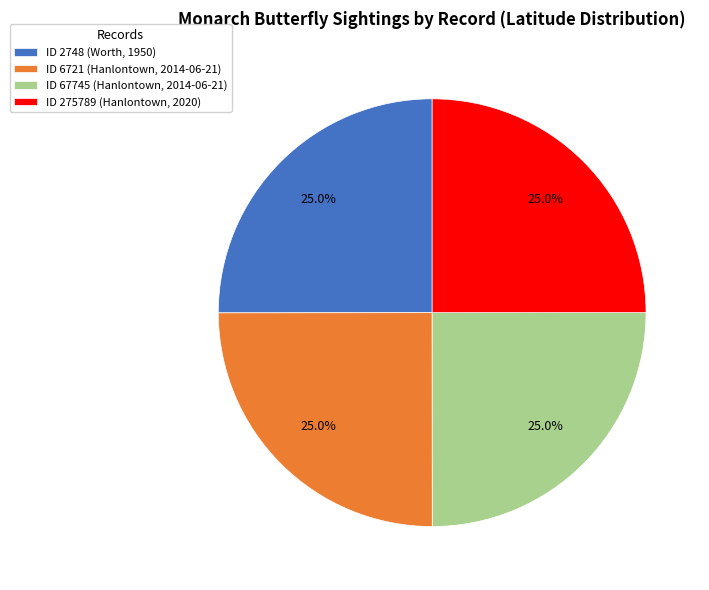

To the nearest percent, what percentage of the pie is ID 2748 (Worth, 1950)?

25%